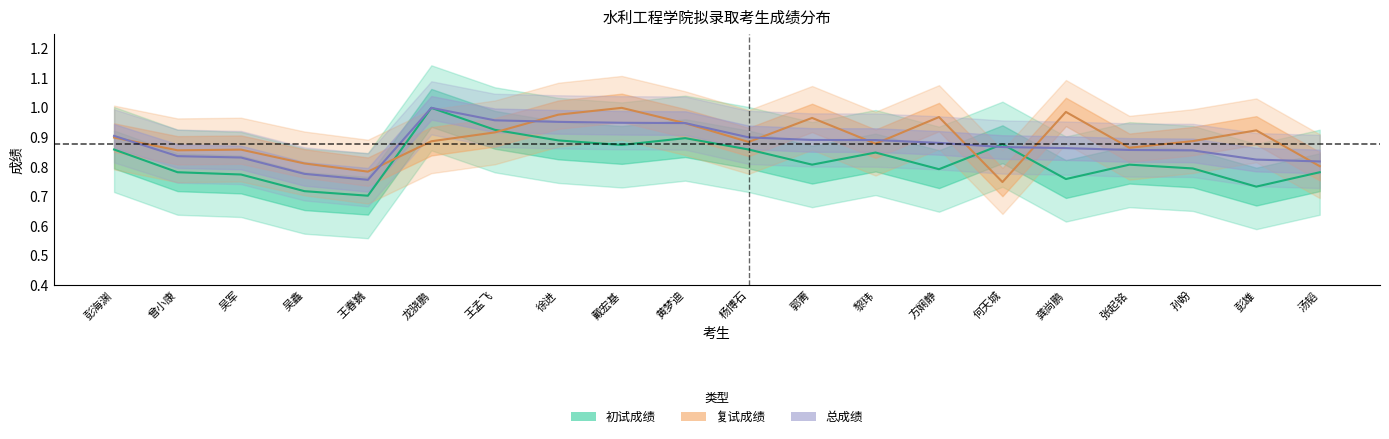

Count the number of categories in the chart.

20